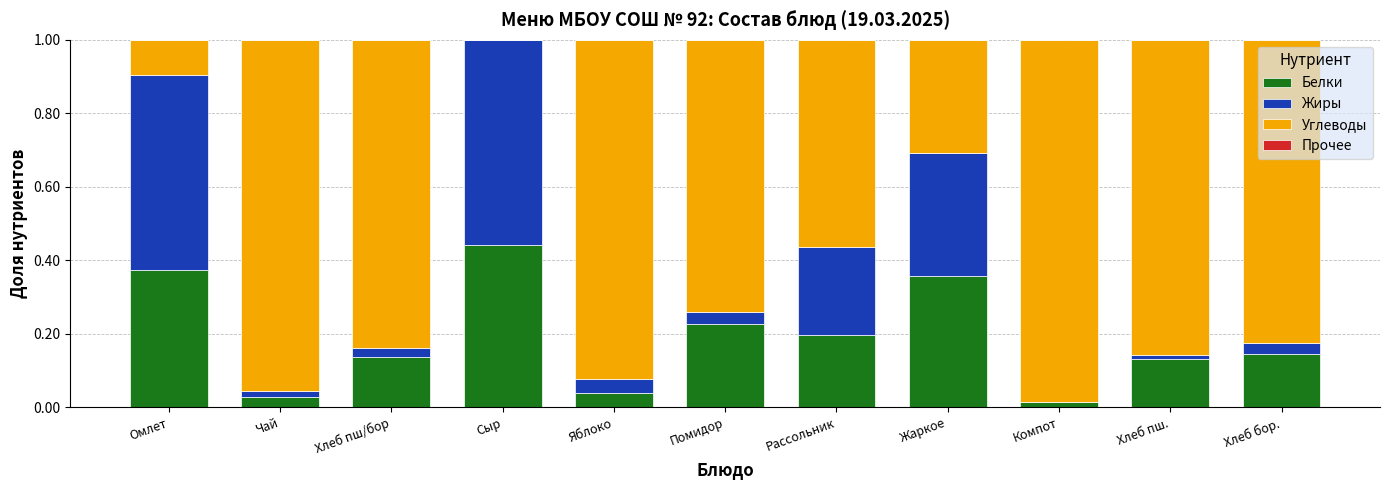

True or false: Белки has a value of 0.0 at Яблоко.

True